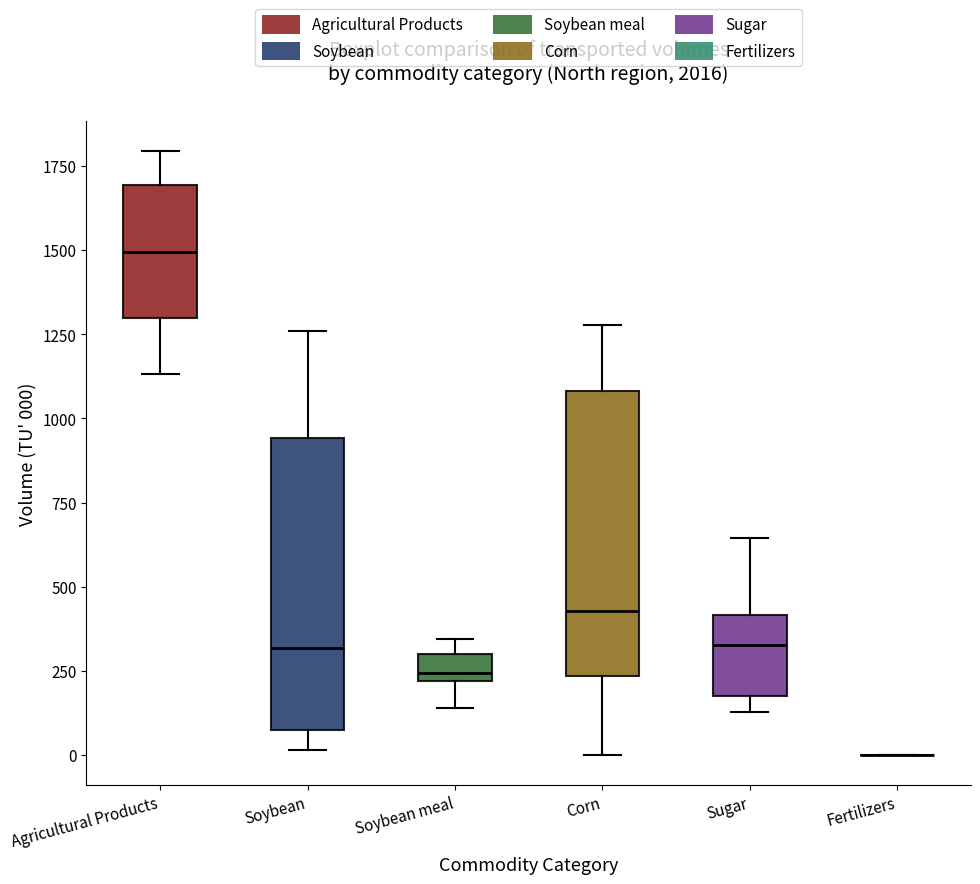

Reading left to right, transcribe this box plot: for each box, give where its median line is, the range the box spans, and where its two whiskers end, as read against the y-axis. The values are not printed on the chart, so give them approximately, as read against the axis.

Agricultural Products: median 1500, box 1300 to 1700, whiskers 1150 to 1800
Soybean: median 300, box 50 to 950, whiskers 0 to 1250
Soybean meal: median 250, box 200 to 300, whiskers 150 to 350
Corn: median 450, box 250 to 1100, whiskers 0 to 1300
Sugar: median 350, box 200 to 400, whiskers 150 to 650
Fertilizers: box collapsed to a line at 0, whiskers 0 to 0